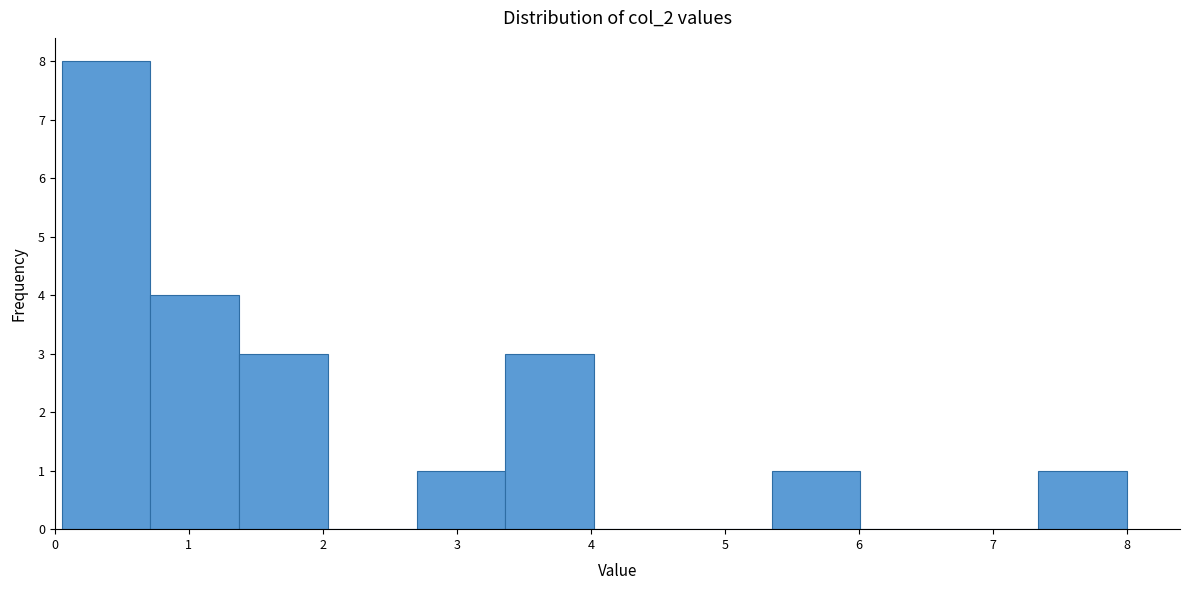

Reading left to right, list every bar in this chart as the range it spans on the x-axis followed by its height. Neither the bar edges nor the heights are printed on the chart, so give them approximately, as read against the axes.

0.1 to 0.7: 8
0.7 to 1.4: 4
1.4 to 2.0: 3
2.0 to 2.7: 0
2.7 to 3.4: 1
3.4 to 4.0: 3
4.0 to 4.7: 0
4.7 to 5.4: 0
5.4 to 6.0: 1
6.0 to 6.7: 0
6.7 to 7.3: 0
7.3 to 8.0: 1